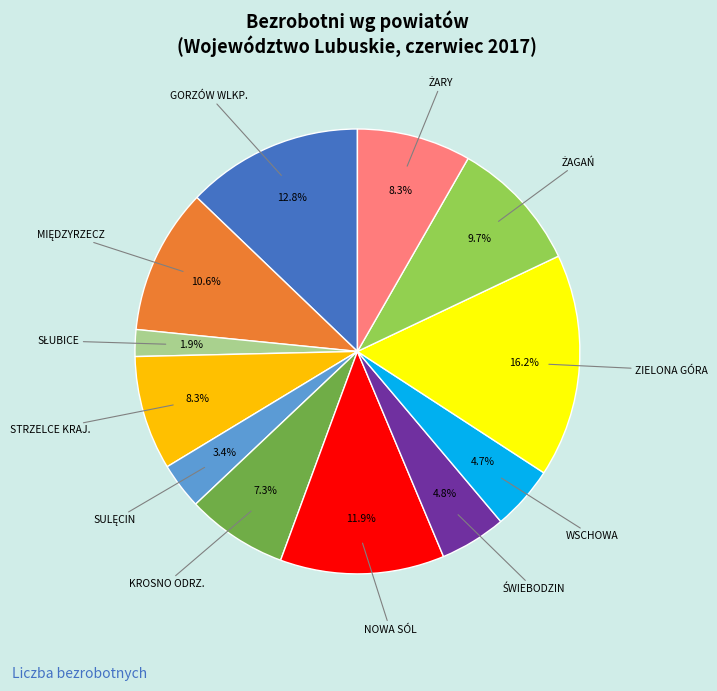

Approximately how many times larger is the value at STRZELCE KRAJ. compared to GORZÓW WLKP.?

0.6